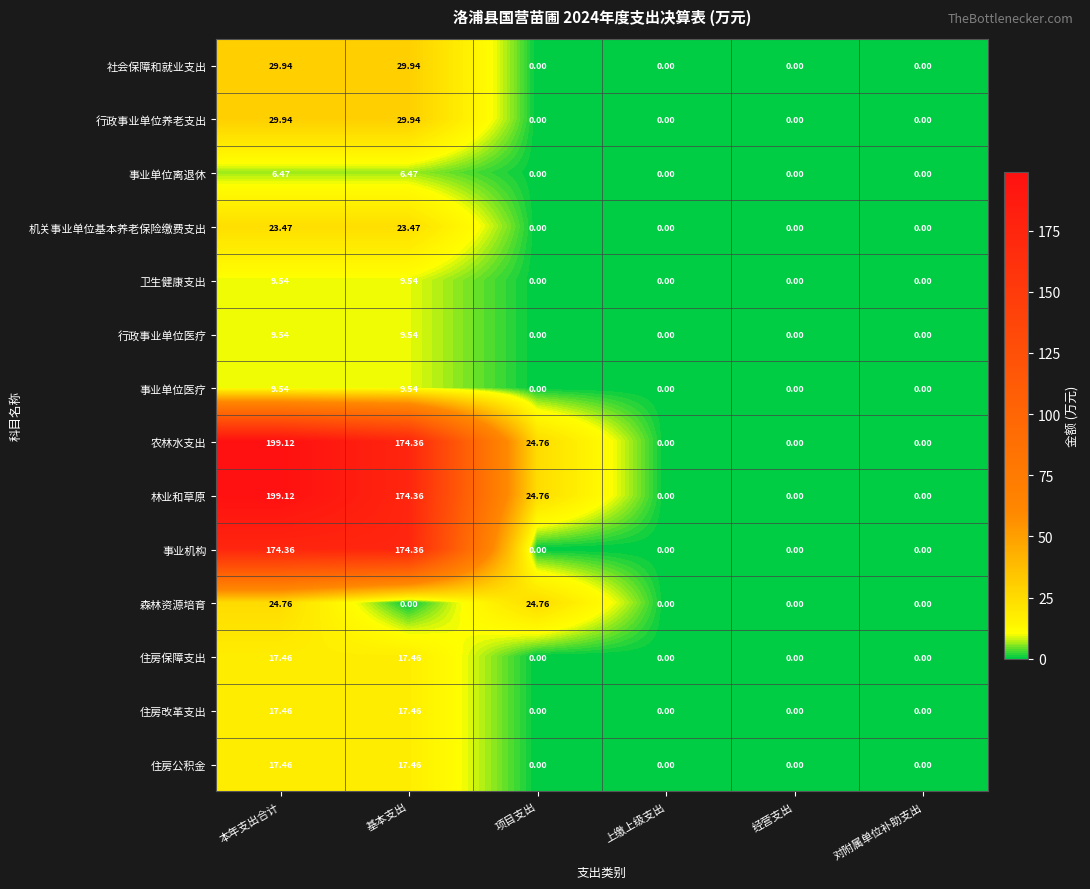

At which category is the sum across all series the highest?

本年支出合计